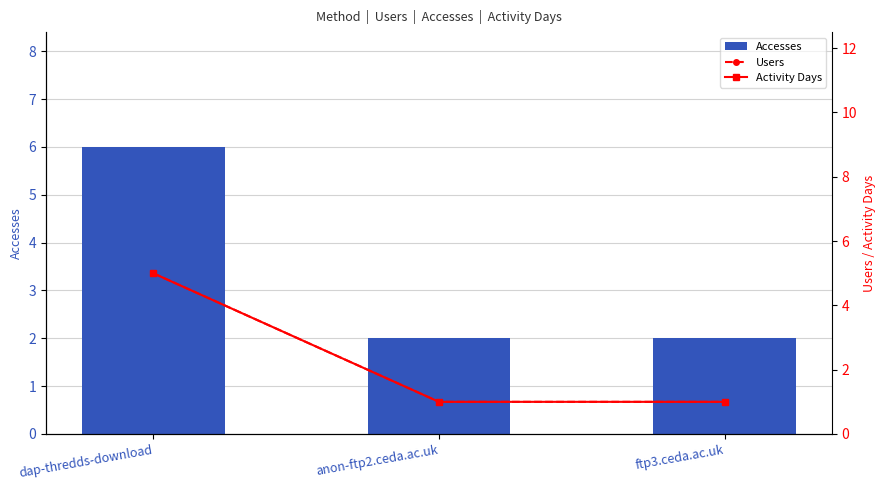

Which series has the widest spread of values?

Accesses